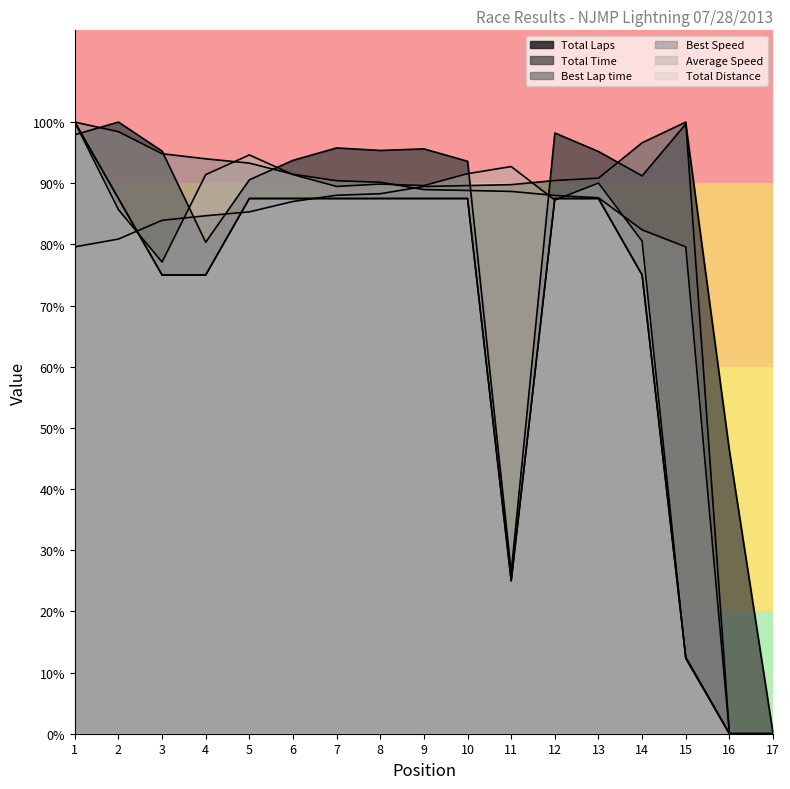

Which category has the highest value in the Total Time series?

2